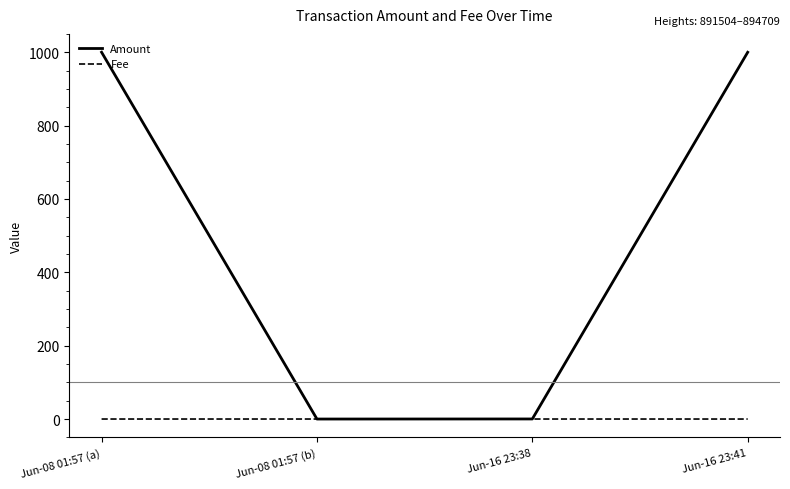

Between Jun-16 23:38 and Jun-16 23:41, which series saw the biggest shift?

Amount